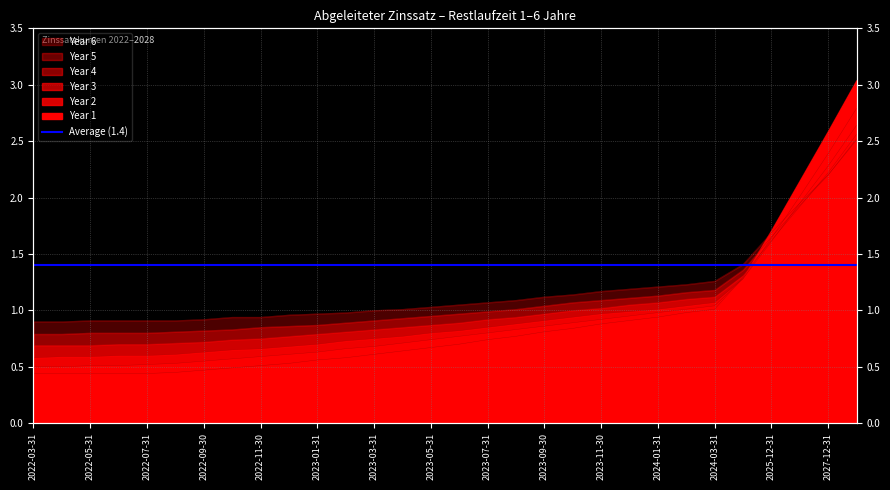

What is the difference between the Year 4 values at 2022-08-31 and 2027-12-31?

1.5